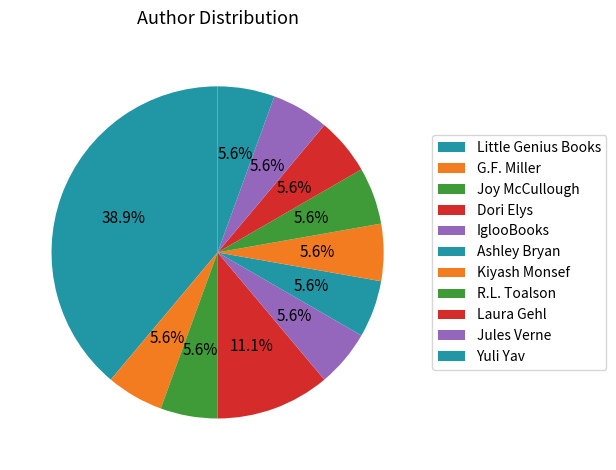

Count the number of slices in the pie.

11